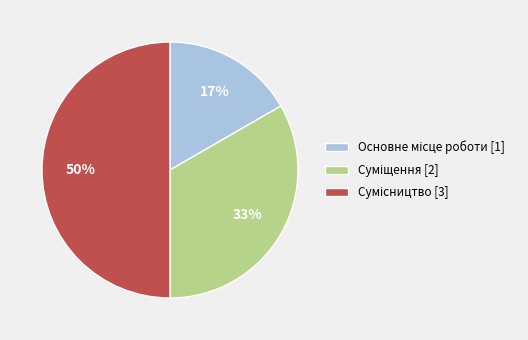

To the nearest percent, what is the average slice percentage?

33%